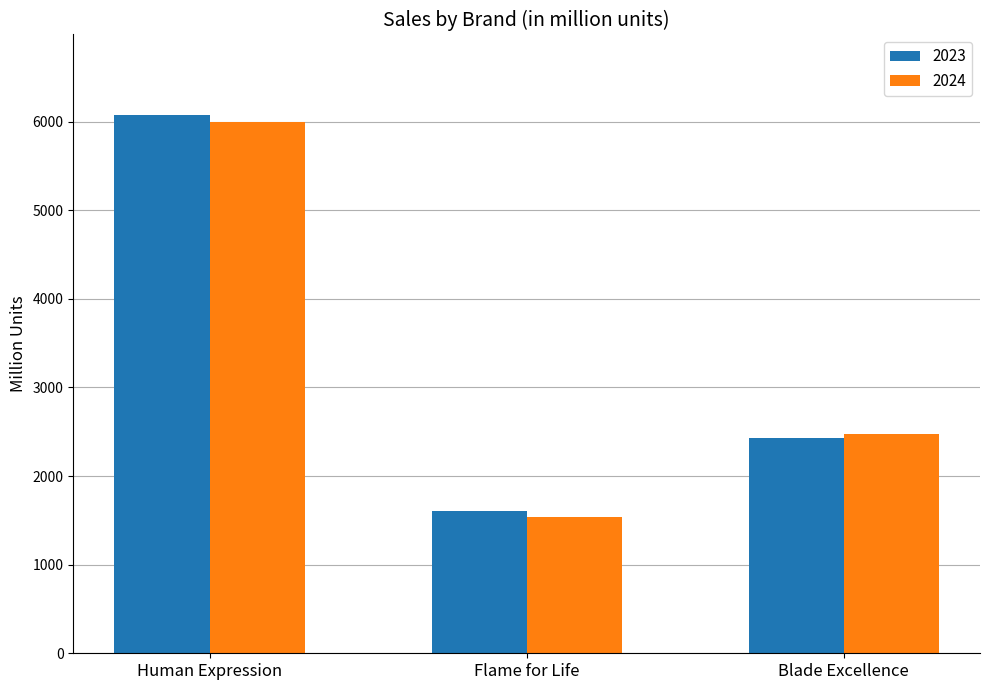

Rank the categories by 2024 value from lowest to highest.

Flame for Life, Blade Excellence, Human Expression